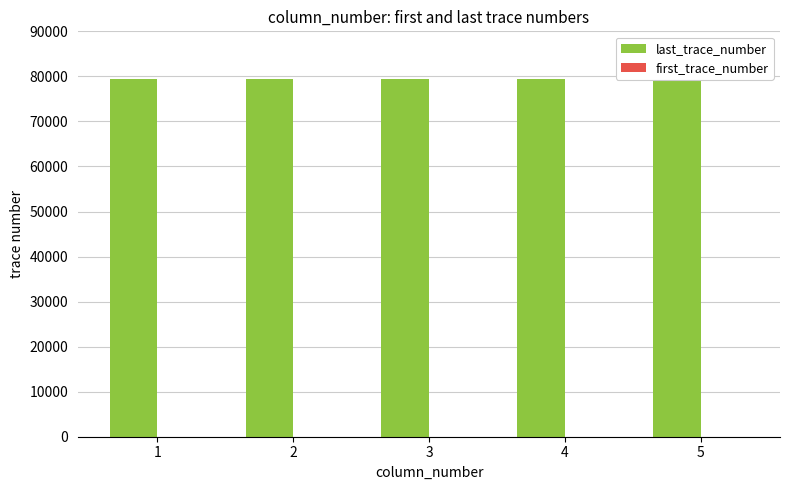

At which category is the sum across all series the highest?

1